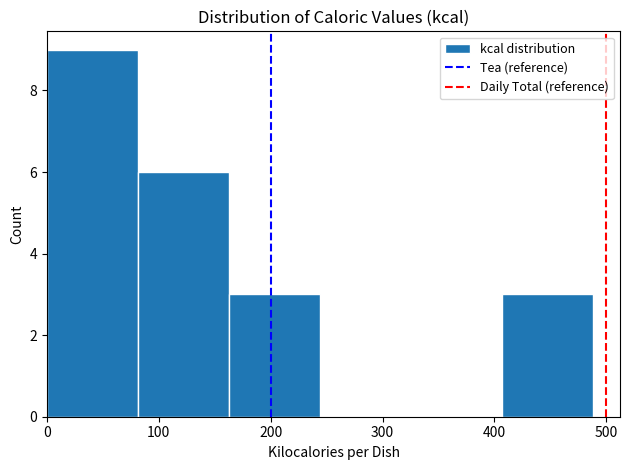

Reading left to right, transcribe this chart: for each bar, give the range it covers on the x-axis and its height. Neither the bar edges nor the heights are printed on the chart, so give them approximately, as read against the axes.

0 to 80: 9
80 to 160: 6
160 to 240: 3
240 to 330: 0
330 to 410: 0
410 to 490: 3